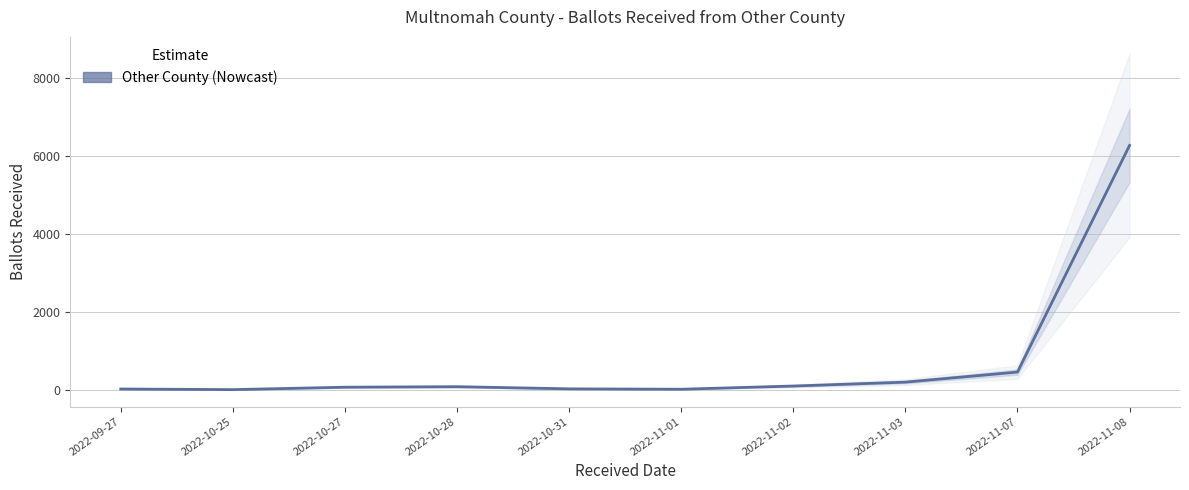

Reading right to left, extract all data points from this chart.

6271	463	205	105	23	33	88	75	13	29